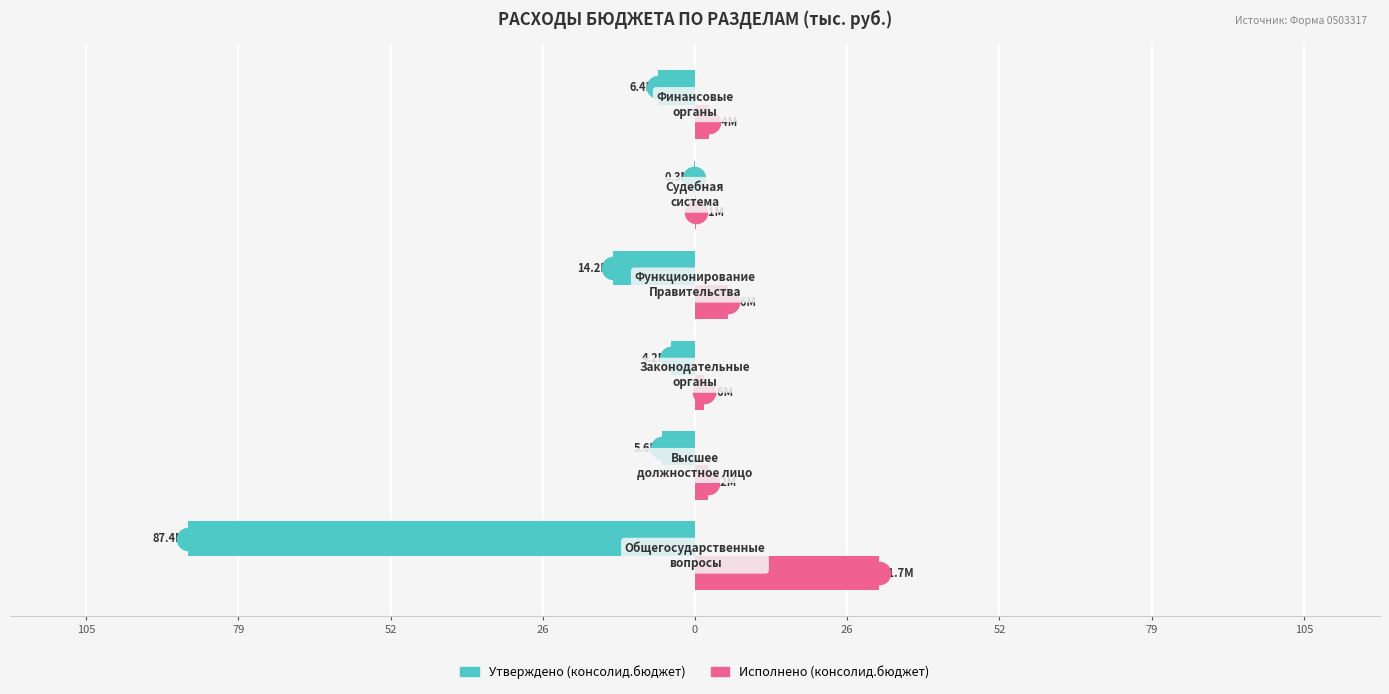

What are all the series names shown in the legend?

Утверждено (консолид.бюджет), Исполнено (консолид.бюджет)